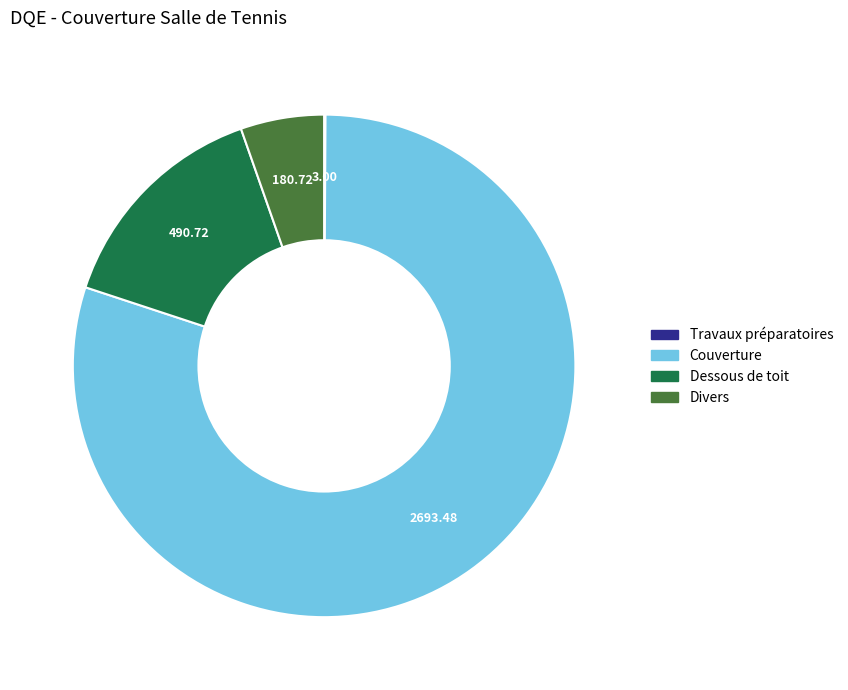

Does Couverture represent more than half of the total?

Yes